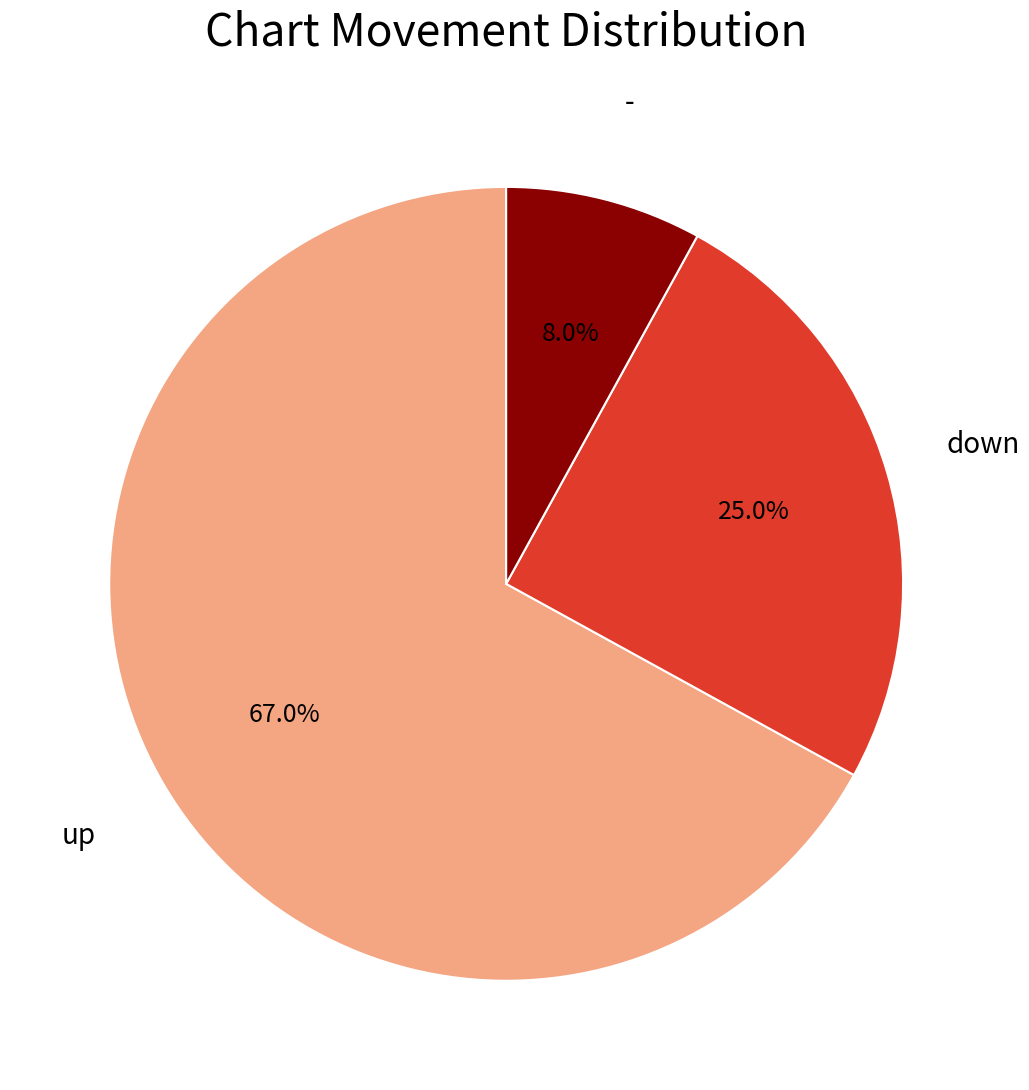

To the nearest percent, what is the average slice percentage?

33%